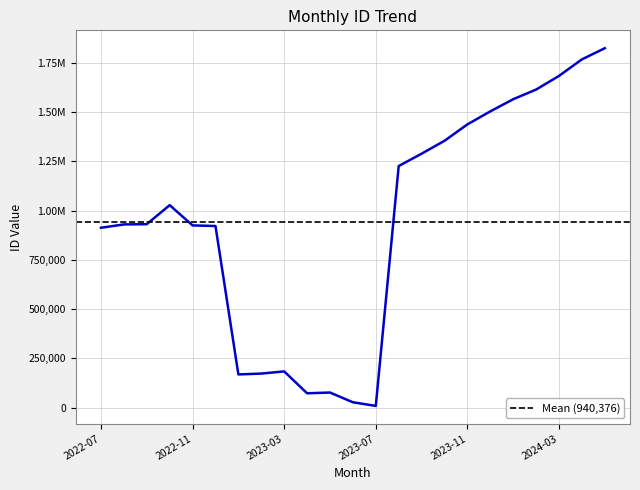

List the labels in order of value, smallest first.

2023-07, 2023-06, 2023-04, 2023-05, 2023-01, 2023-02, 2023-03, 2022-07, 2022-12, 2022-11, 2022-08, 2022-09, 2022-10, 2023-08, 2023-09, 2023-10, 2023-11, 2023-12, 2024-01, 2024-02, 2024-03, 2024-04, 2024-05